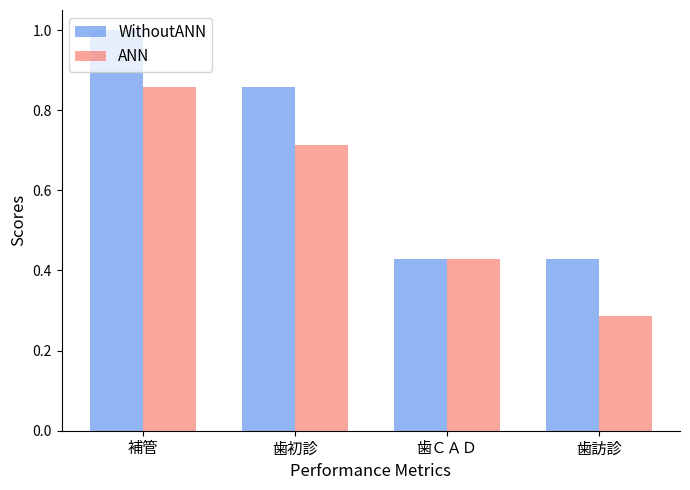

Does the chart contain stacked bars?

No